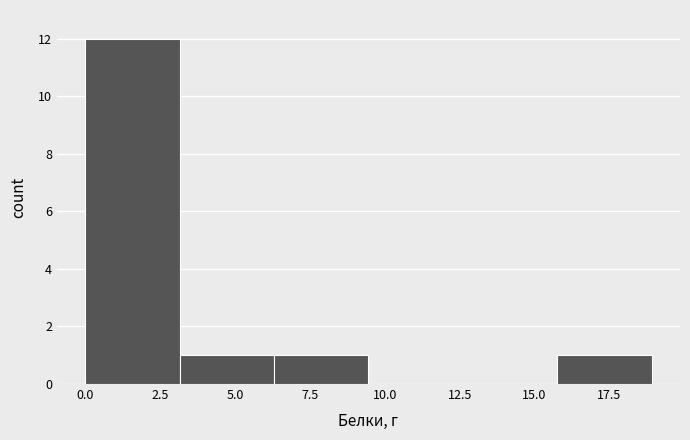

Reading left to right, transcribe this chart: for each bar, give the range it covers on the x-axis and its height. Neither the bar edges nor the heights are printed on the chart, so give them approximately, as read against the axes.

0.0 to 3.0: 12
3.0 to 6.5: 1
6.5 to 9.5: 1
9.5 to 12.5: 0
12.5 to 16.0: 0
16.0 to 19.0: 1